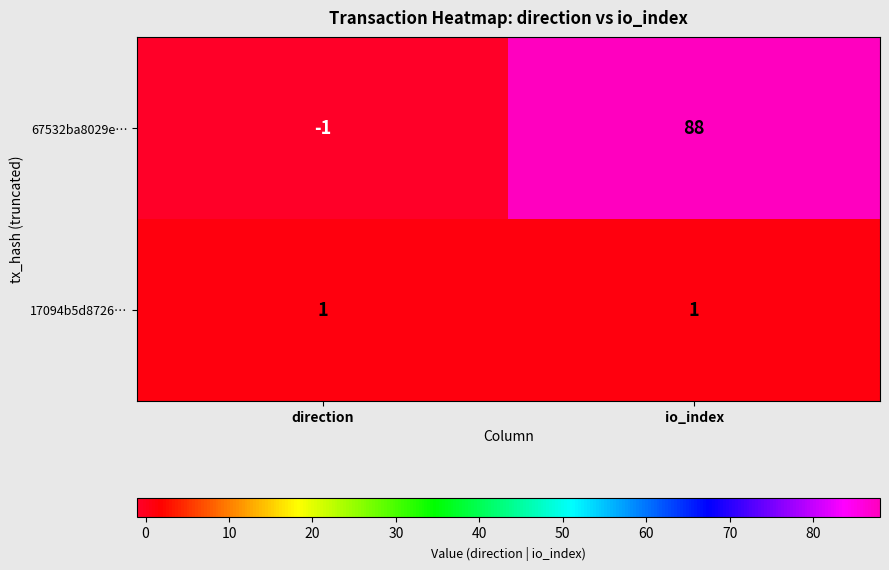

What is the difference between the maximum and minimum values in the 67532ba8029e… series?

89